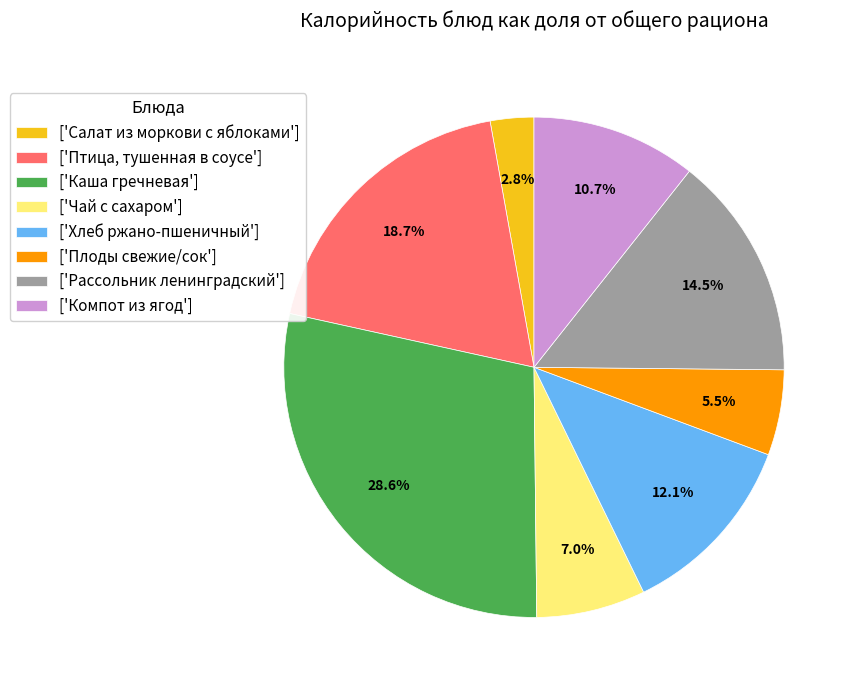

Is the sum of ['Рассольник ленинградский'] and ['Плоды свежие/сок'] greater than half?

No